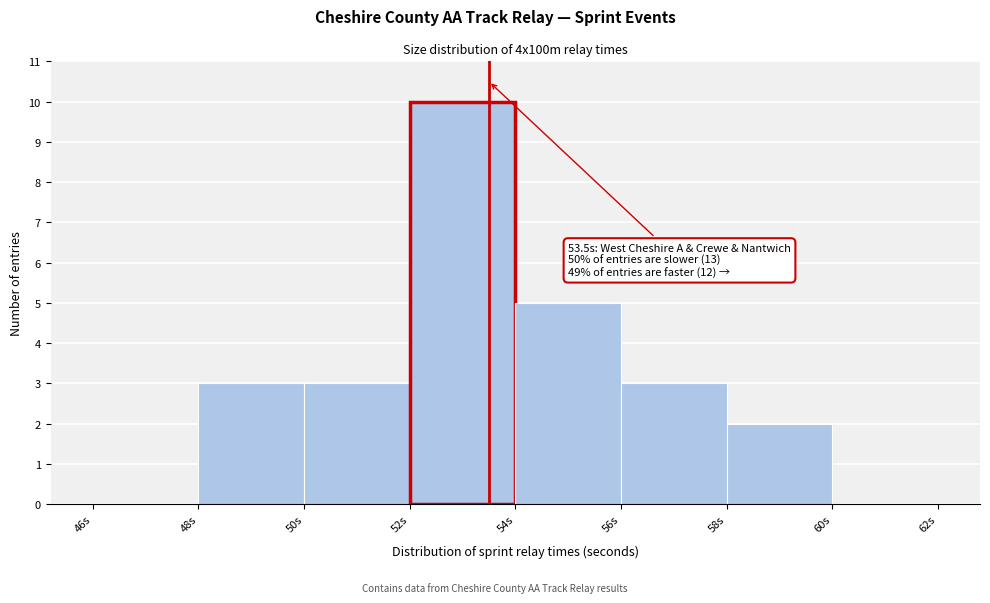

Over which range of the x-axis is the bar tallest?

52 to 54